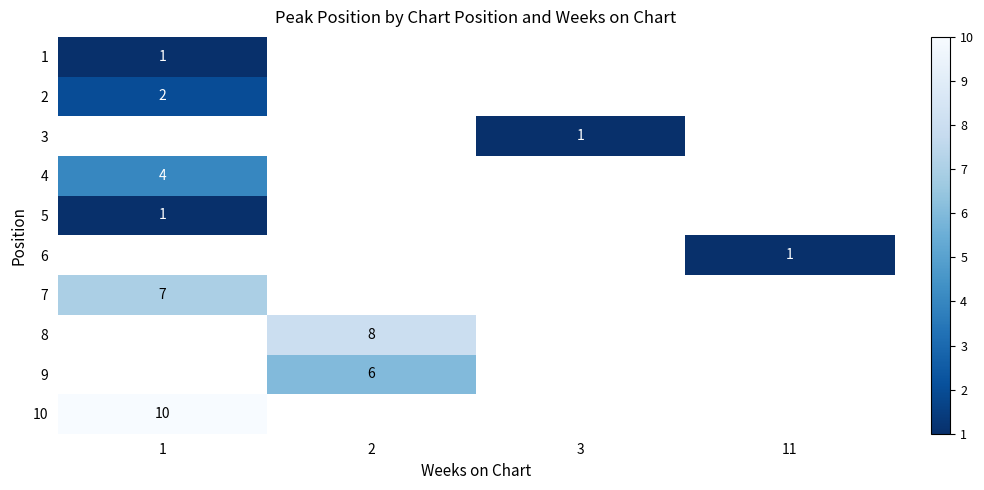

At how many categories does at least one series exceed 7?

2